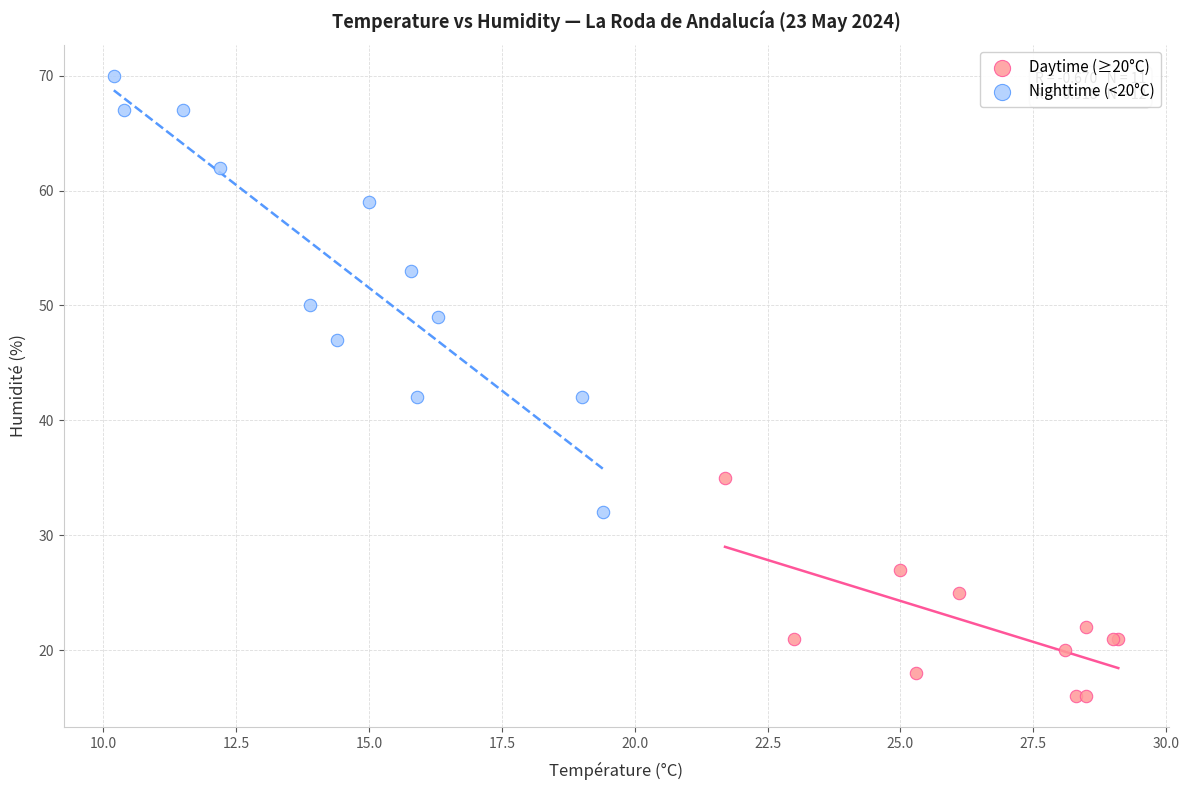

Which series has the widest spread of Y values?

Nighttime (<20°C)